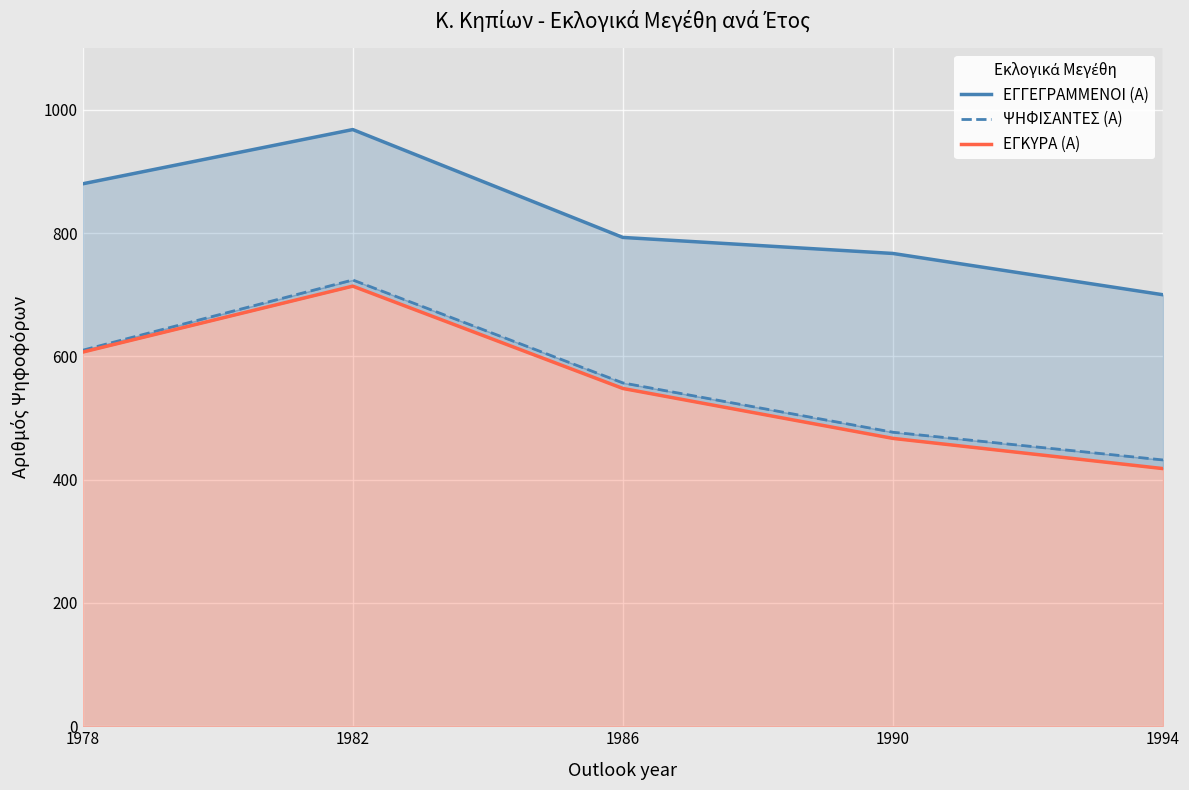

Which series has the largest range (max minus min)?

ΕΓΚΥΡΑ (Α)